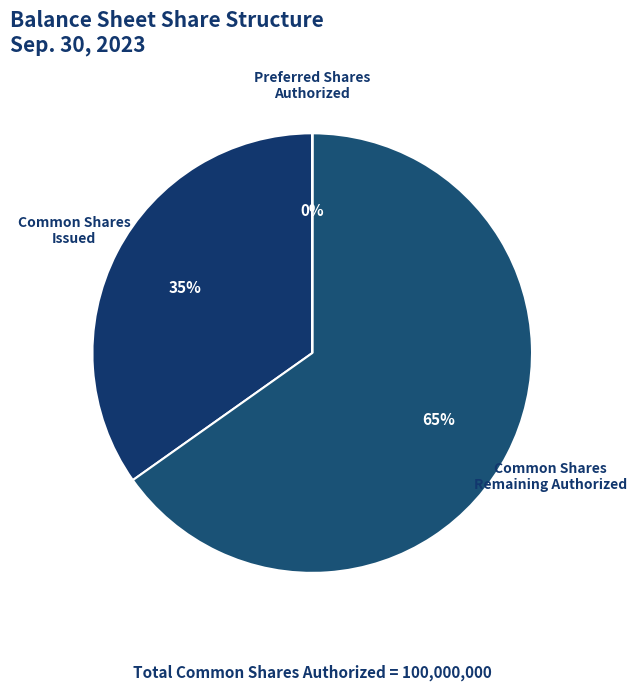

Is it true that Common Shares Remaining Authorized is 50% of the pie?

False